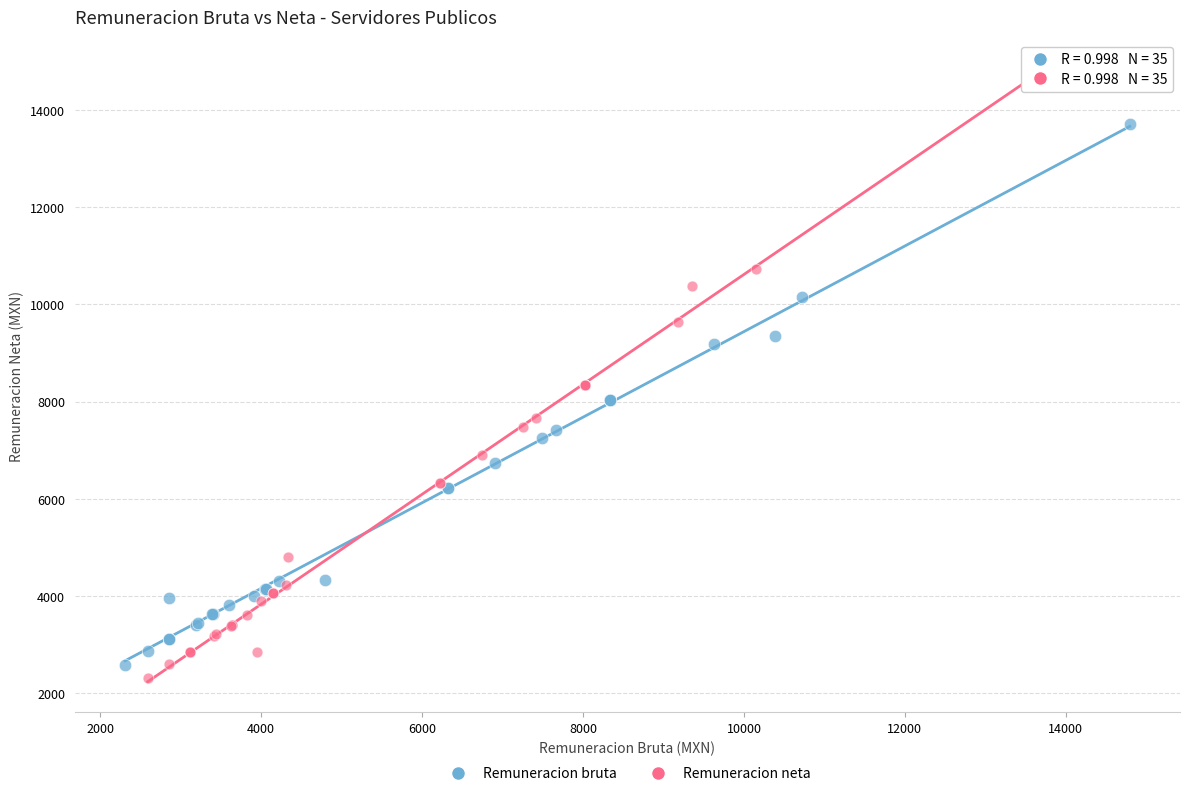

Which series reaches the maximum Y coordinate?

Remuneracion neta